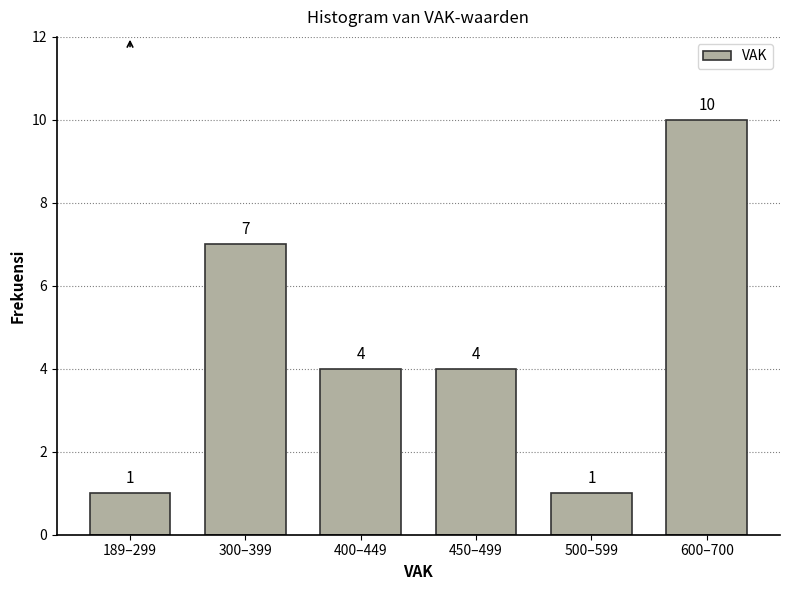

Reading left to right, what are all the values shown in this chart?

1	7	4	4	1	10